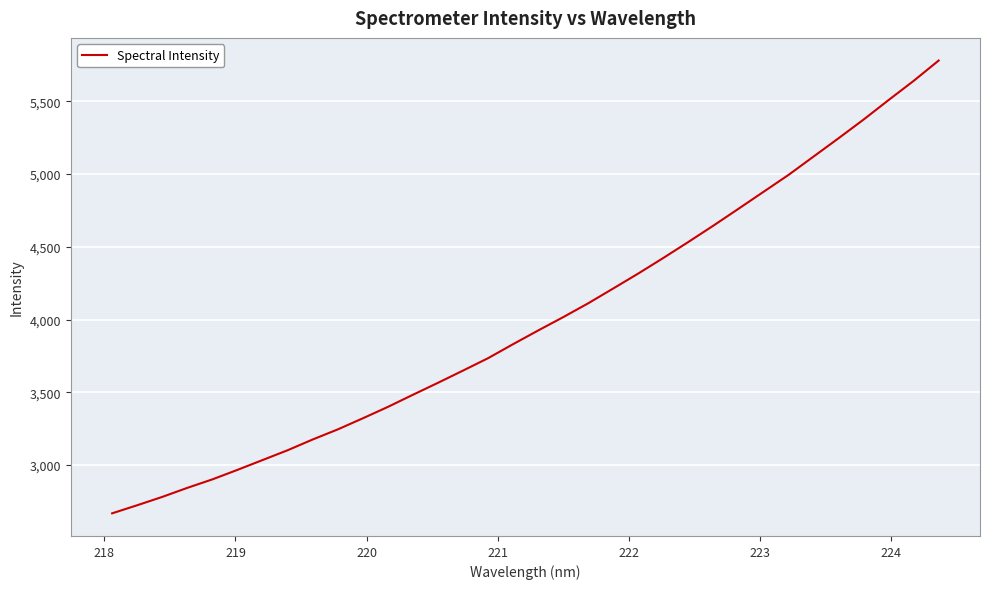

What is the minimum value shown in the chart?

2668.4